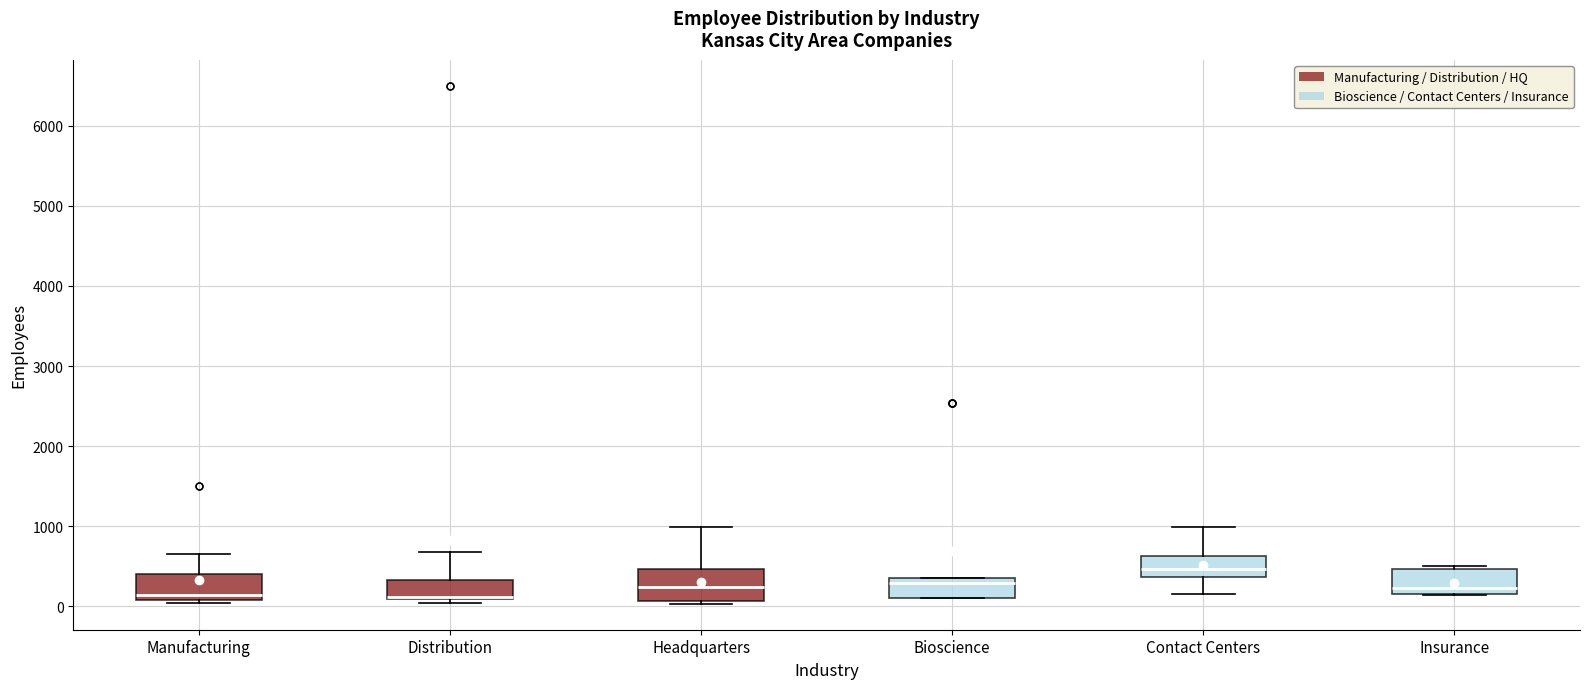

Reading left to right, read every box against the y-axis: the position of its median line, the range the box covers, and the ends of its whiskers. The values are not printed on the chart, so give them approximately, as read against the axis.

Manufacturing: median 100 (just above the box's lower edge), box 100 to 400, whiskers 0 to 700
Distribution: median 100 (drawn on the box's lower edge), box 100 to 300, whiskers 0 to 700
Headquarters: median 200, box 100 to 500, whiskers 0 to 1000
Bioscience: median 300, box 100 to 400, whiskers 100 to 400
Contact Centers: median 500, box 400 to 600, whiskers 200 to 1000
Insurance: median 200 (just above the box's lower edge), box 200 to 500, whiskers 100 to 500 (just above the box's upper edge)